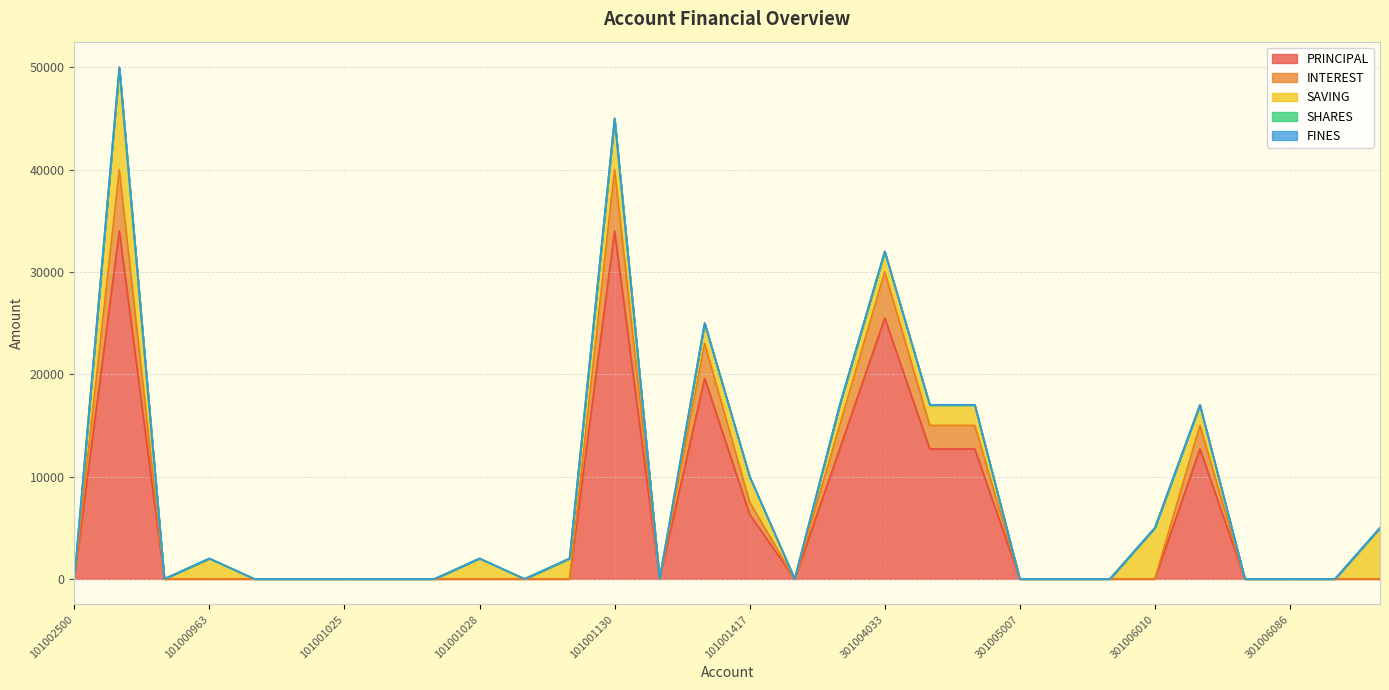

What is the label of the 13th point from the right?

301003912